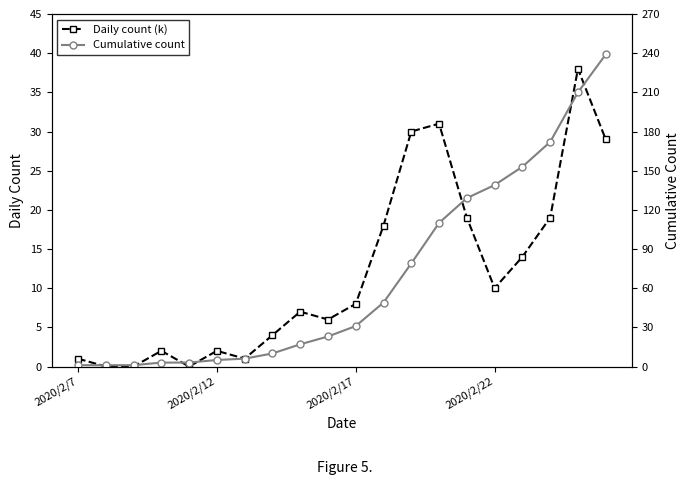

Rank the series by their maximum value, from highest to lowest.

Cumulative count, Daily count (k)